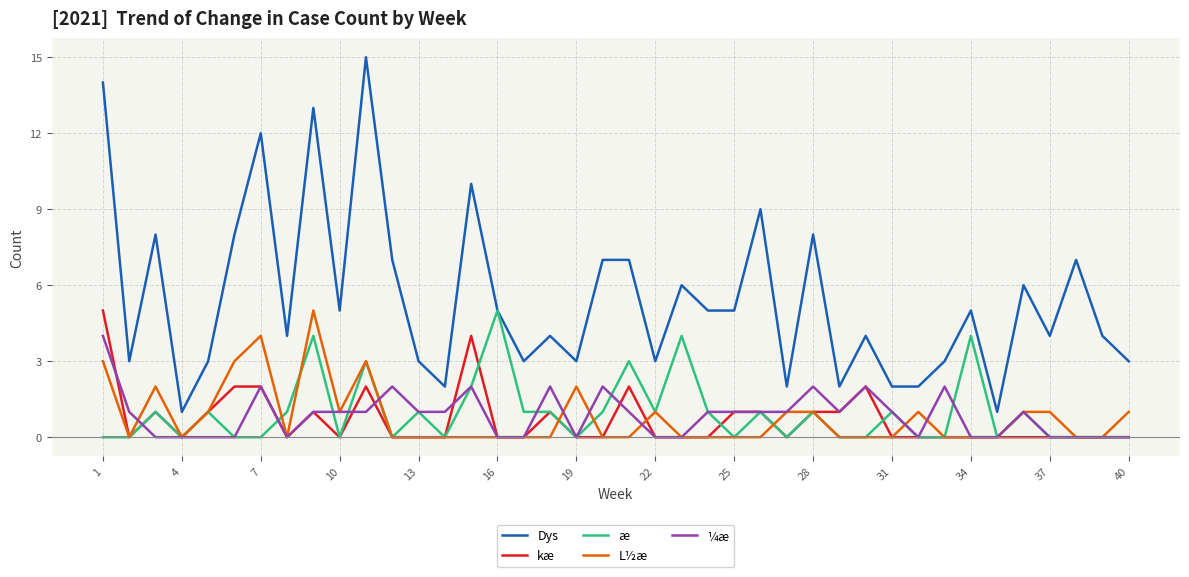

Which series has the largest range (max minus min)?

Dys